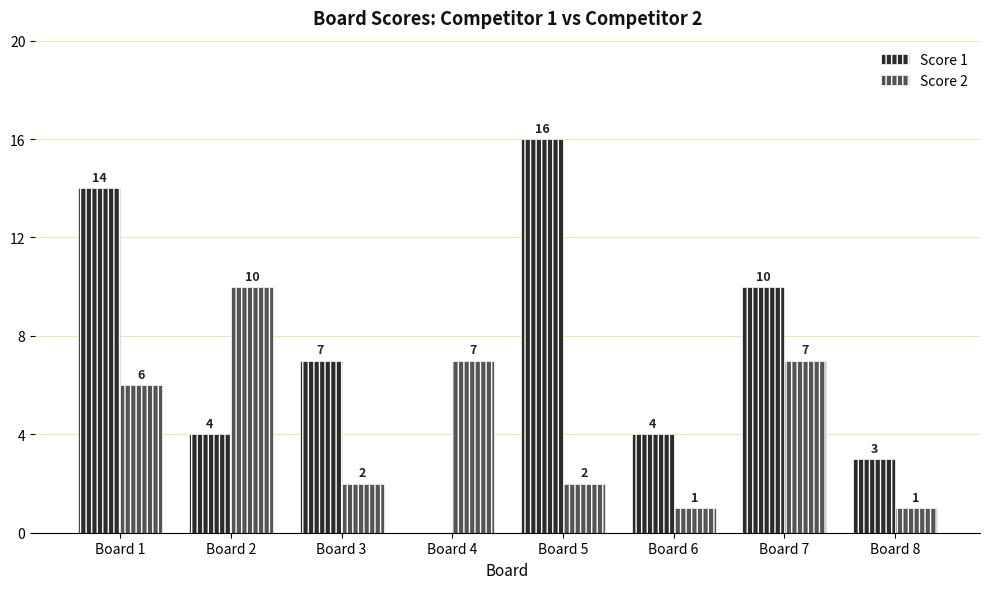

Reading left to right, extract all data points from this chart.

Score 1: 14	4	7	0	16	4	10	3
Score 2: 6	10	2	7	2	1	7	1